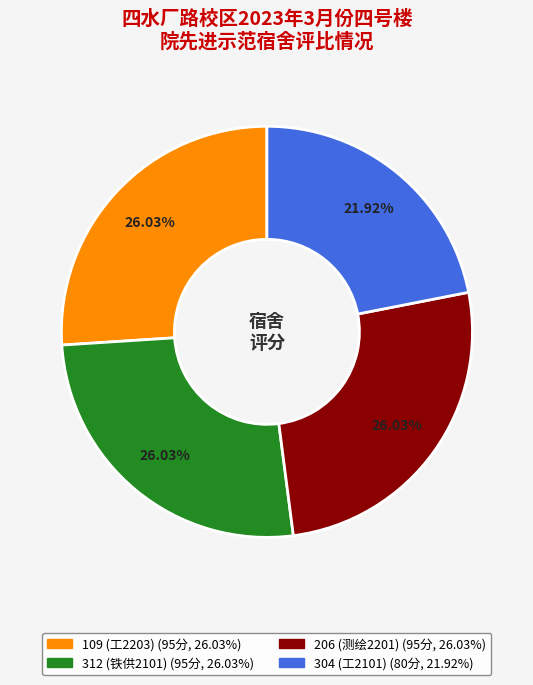

What percentage is the 109 (工2203) slice, to the nearest percent?

26%